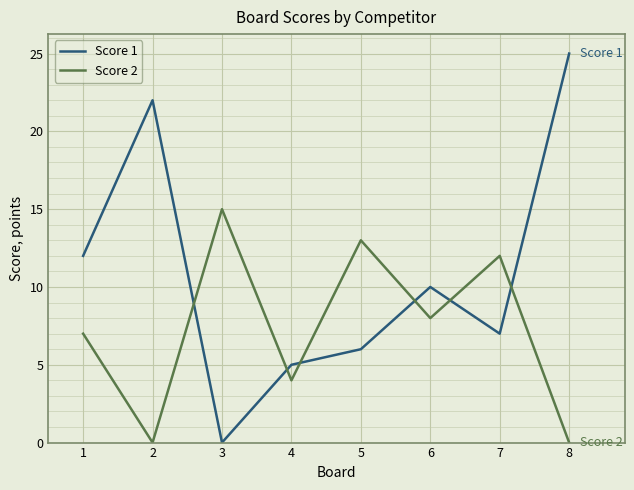

Rank the series at 3 from lowest to highest value.

Score 1, Score 2